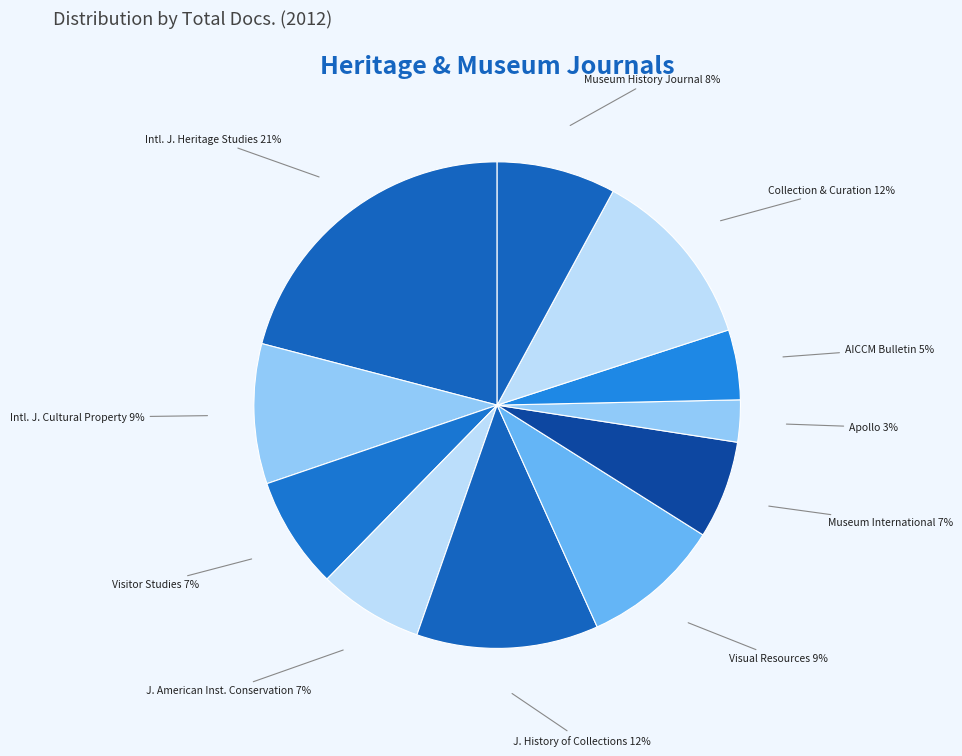

To the nearest percent, what is the average slice percentage?

9%